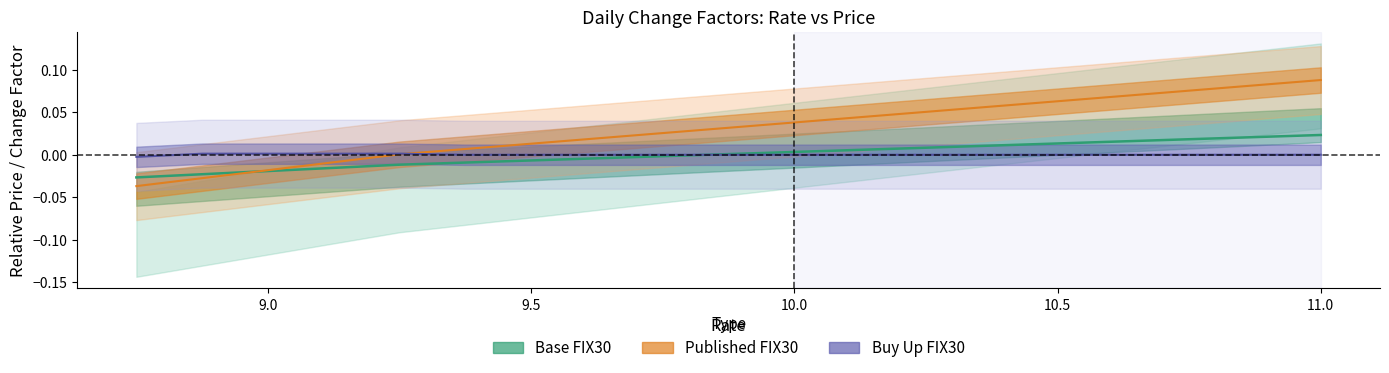

How many intersections are there between Published FIX30 and Base FIX30?

1